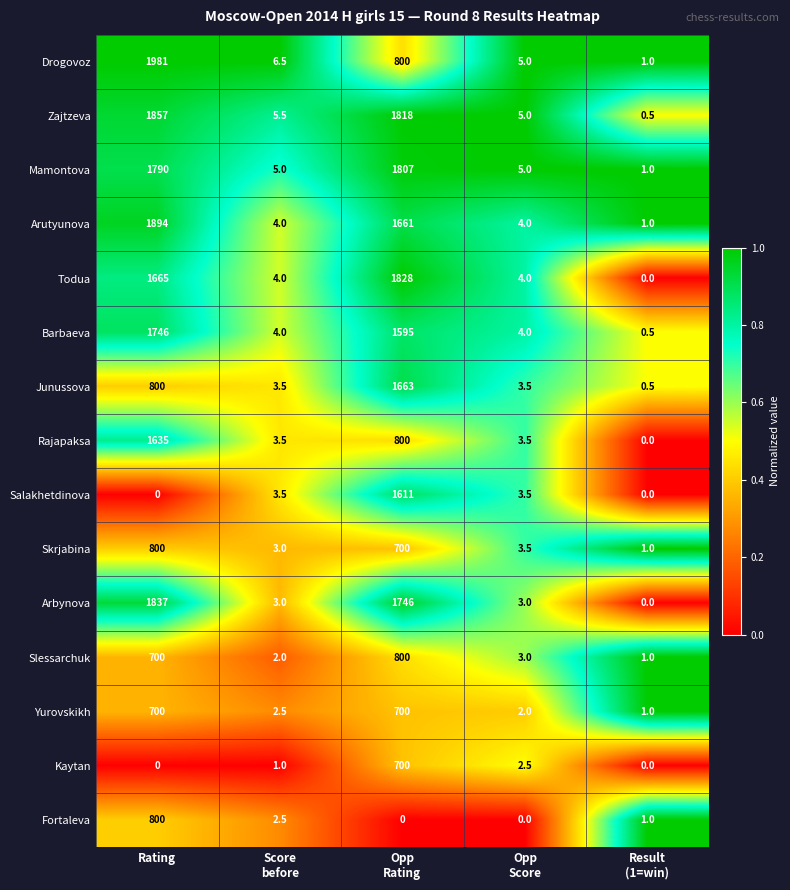

At which category does the chart reach its peak across all series?

Rating